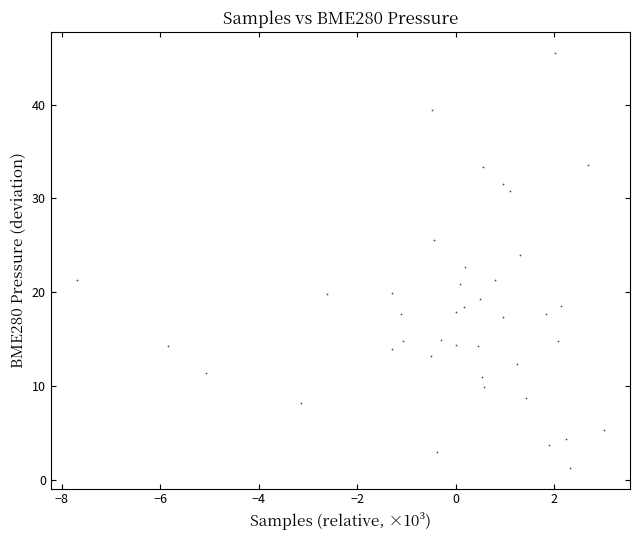

What is the range of Y values (max minus min)?

44.3